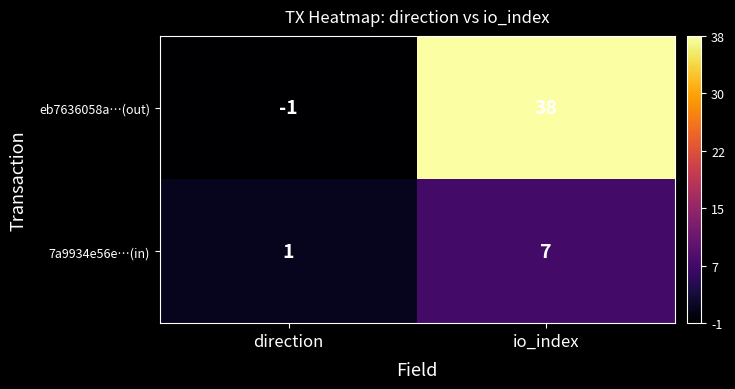

Where is eb7636058a…(out) nearest to the value 18?

direction